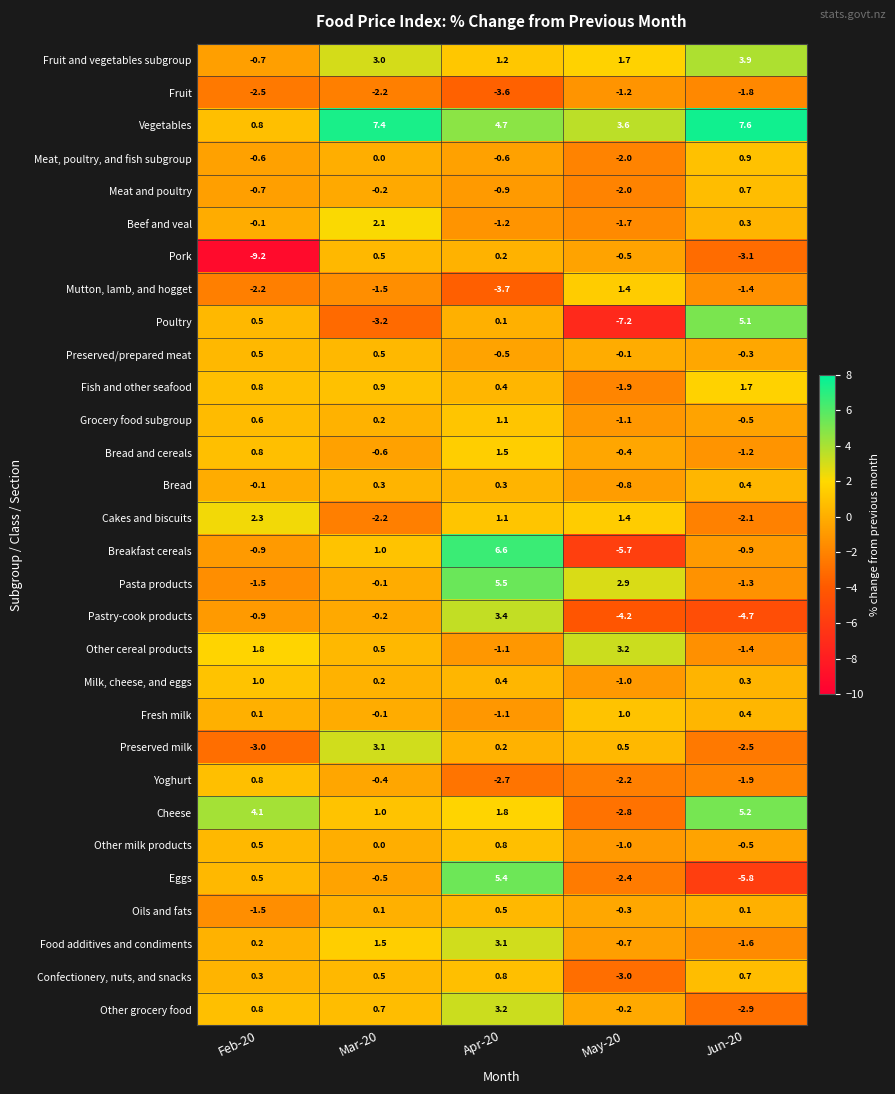

At which category is the sum across all series the highest?

Apr-20